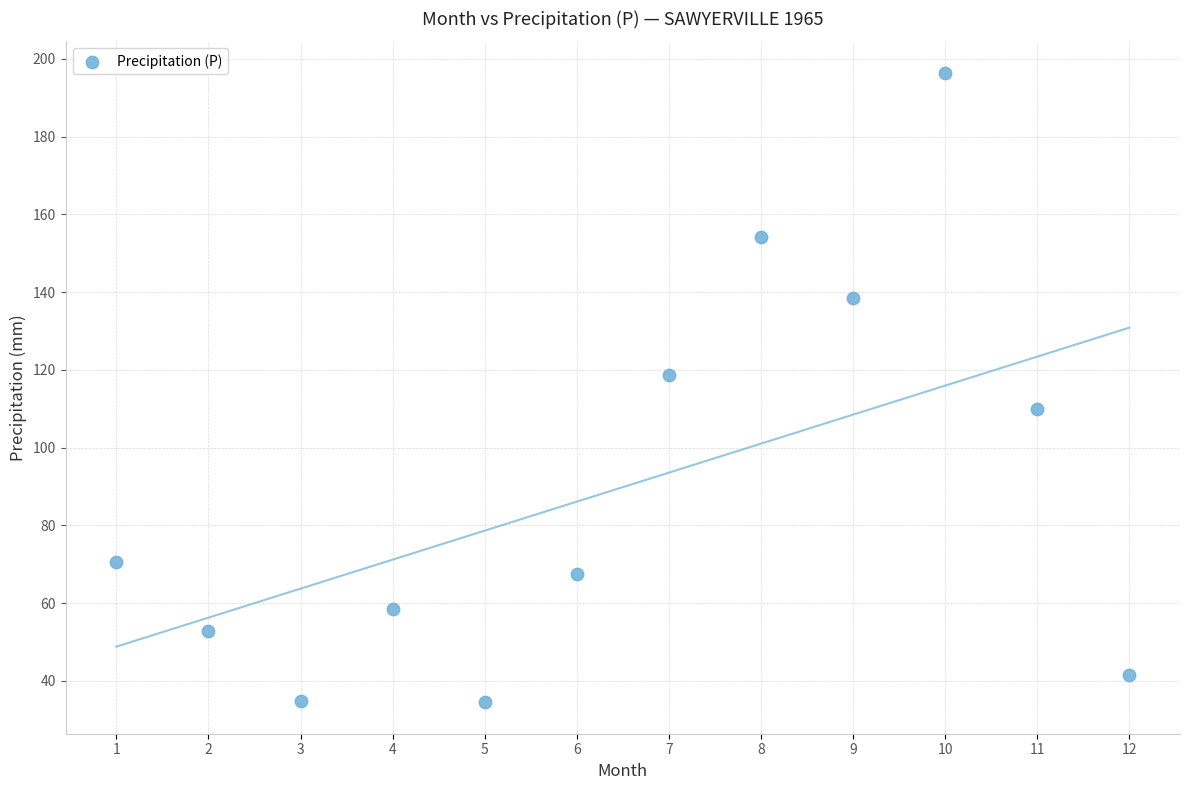

What is the average Y value?

89.8